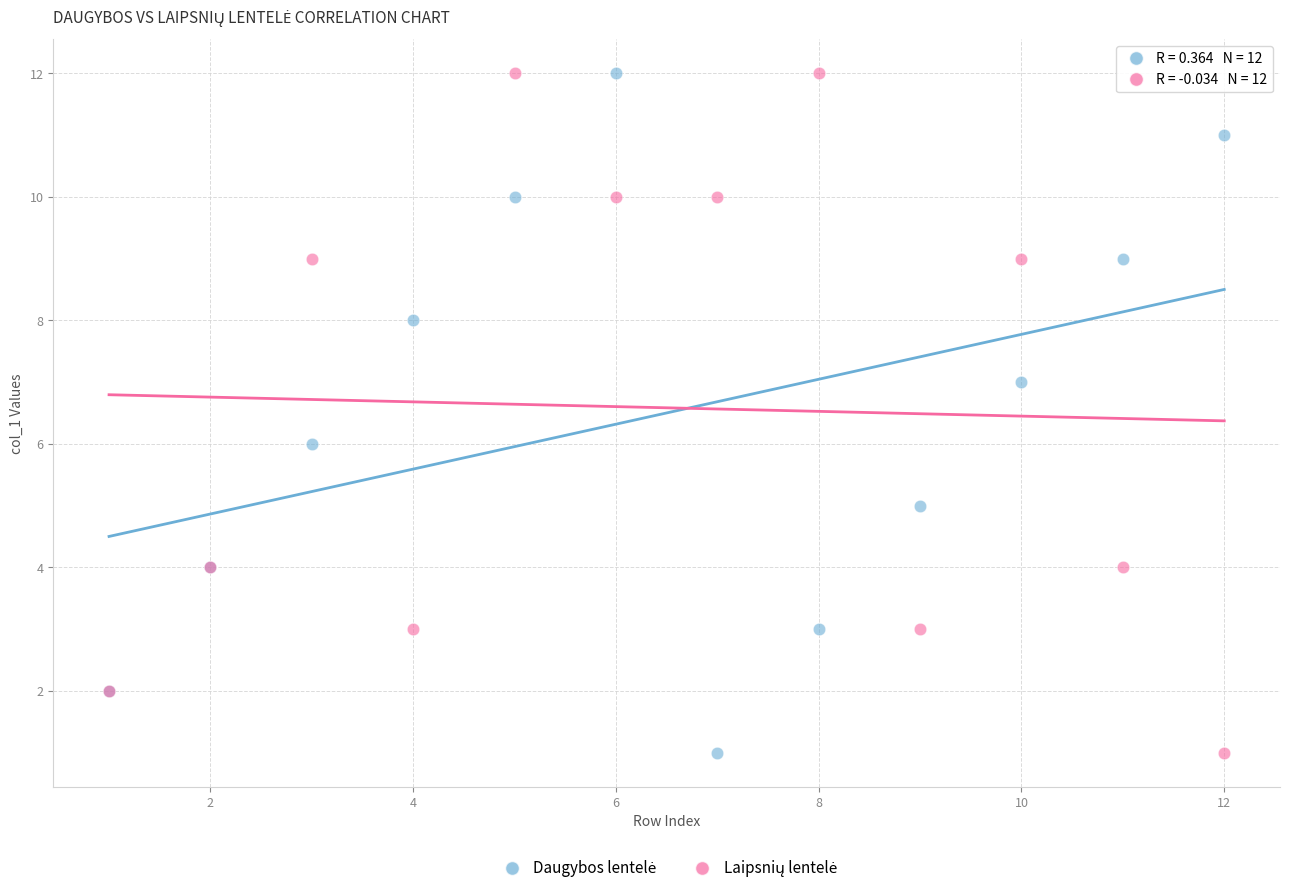

What is the X range (max minus min) for the scatter plot?

11